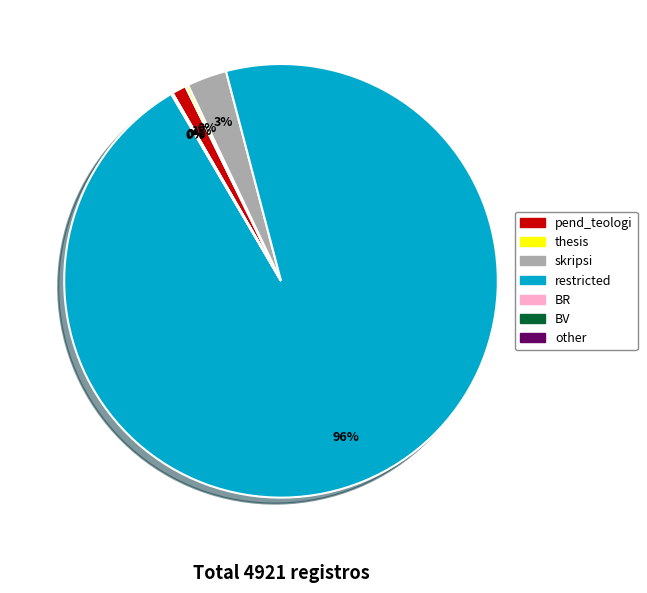

Which category accounts for the majority?

restricted